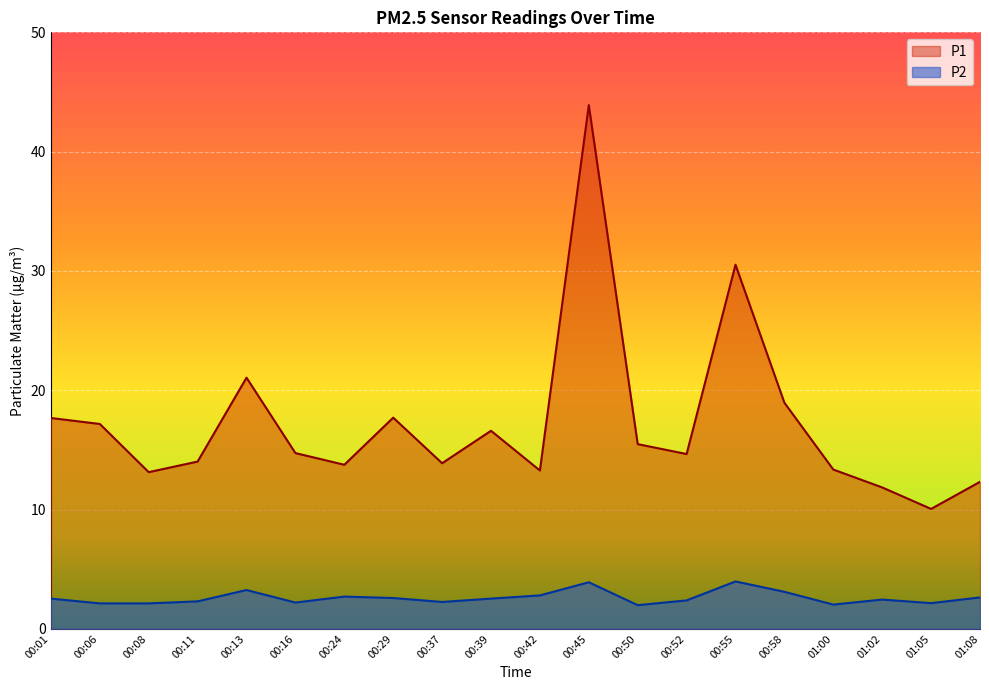

The value of P1 at 01:00 is 22.5. True or false?

False